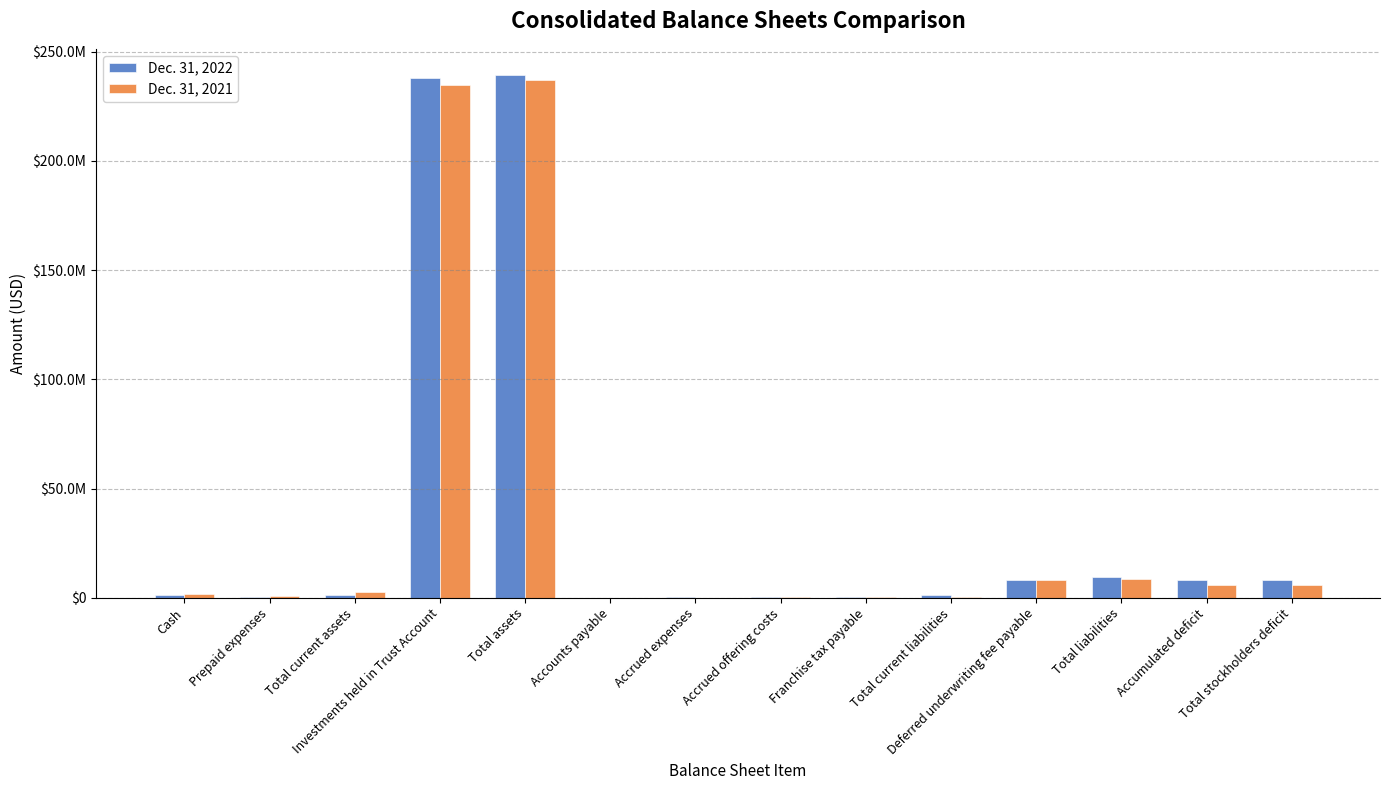

Which series changed the most between Total liabilities and Accumulated deficit?

Dec. 31, 2021